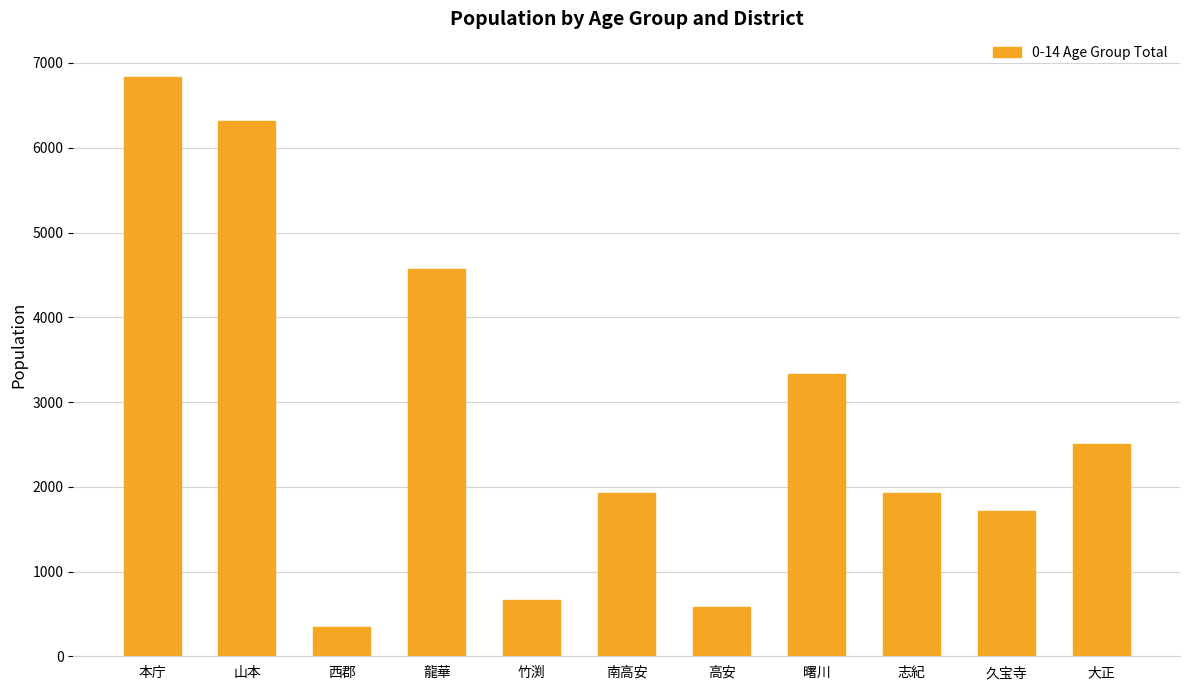

What is the difference between the second highest and minimum values?

5970